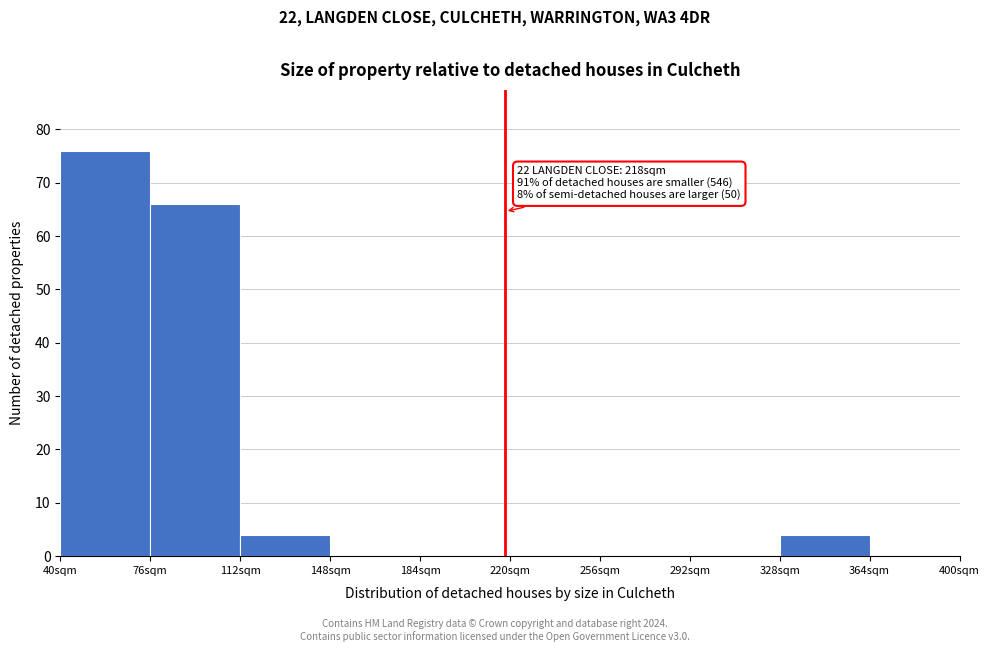

Over which range of the x-axis is the bar tallest?

40 to 76